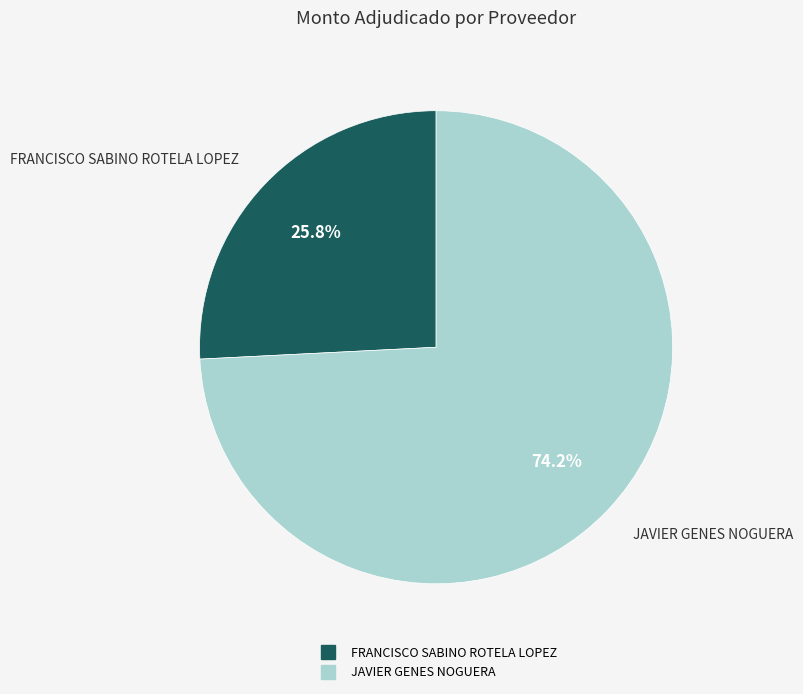

Do JAVIER GENES NOGUERA and FRANCISCO SABINO ROTELA LOPEZ together represent more than half of the pie?

Yes